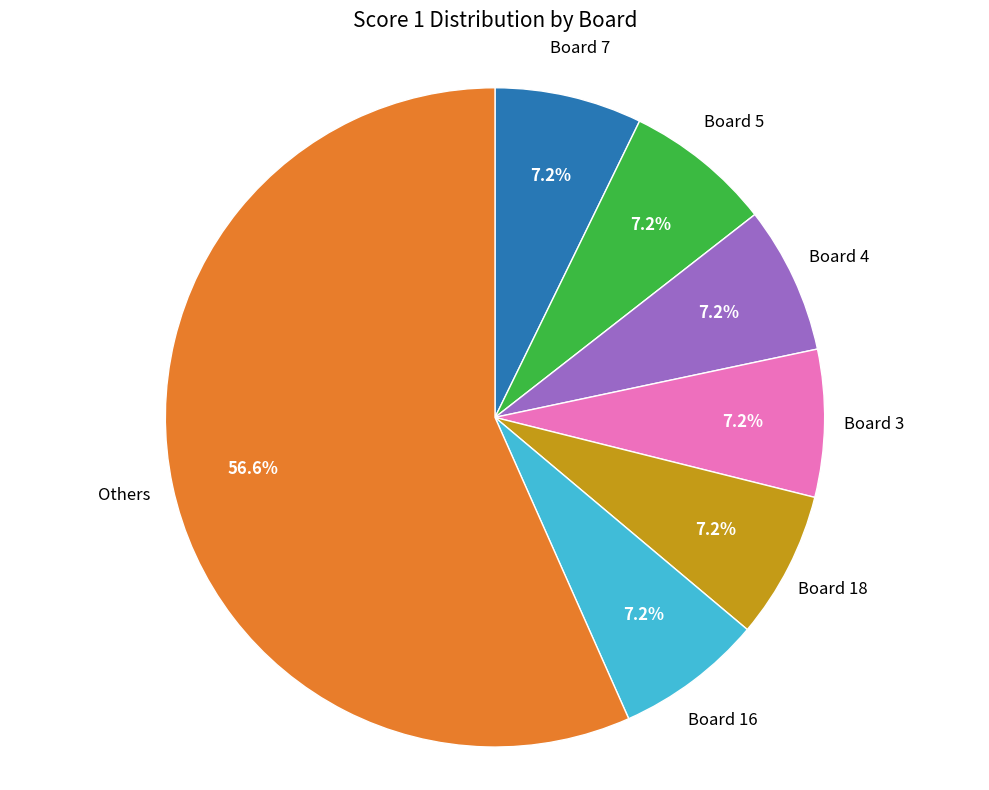

How many segments does this pie chart have?

7